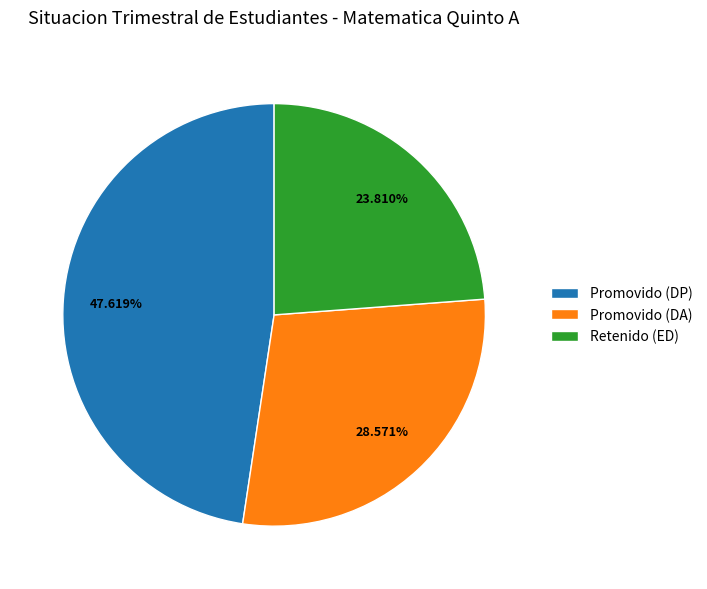

Is there any slice that represents more than half of the pie?

No